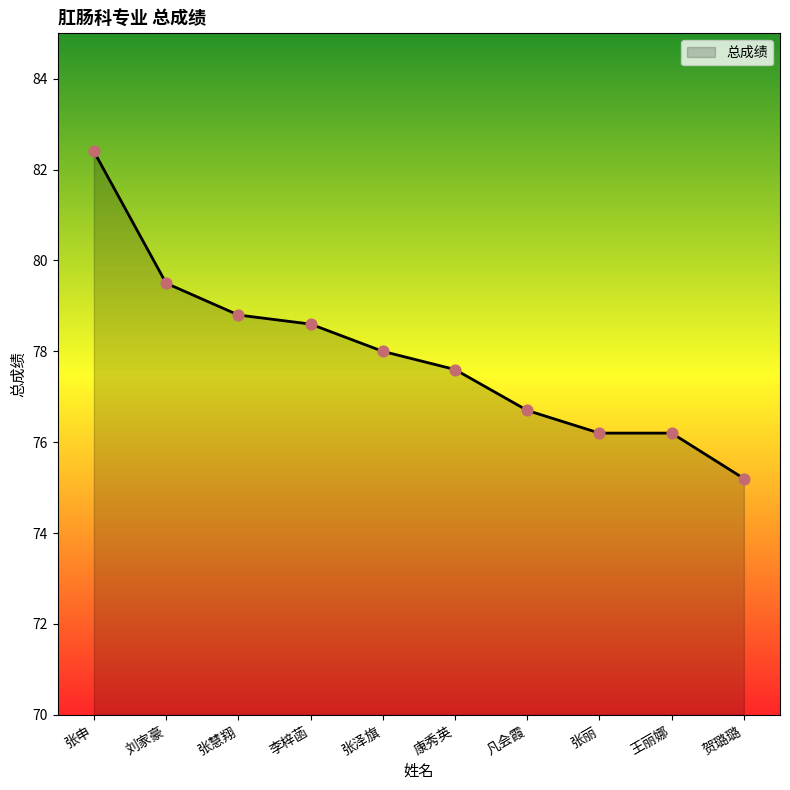

What is the change in value from 张申 to 刘家豪?

-2.9